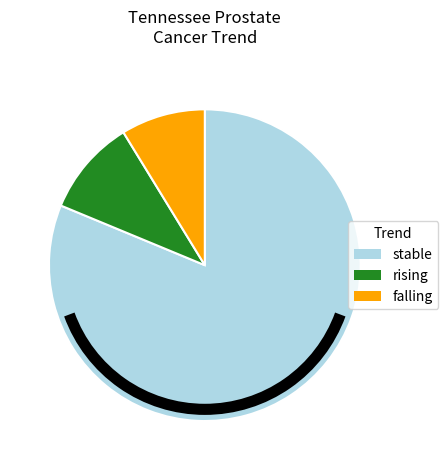

What is the smallest slice in the pie chart?

falling